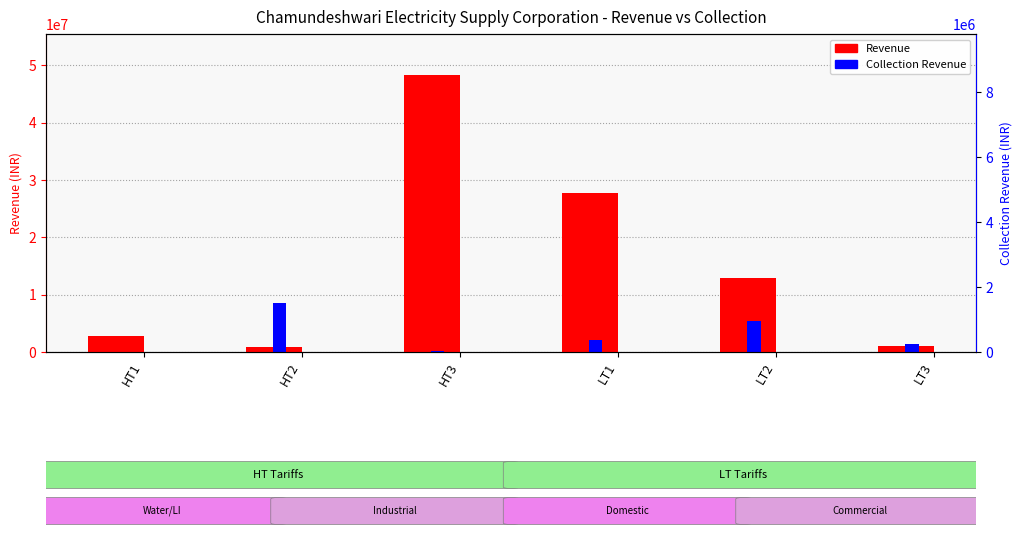

Reading right to left, extract all data points from this chart.

Revenue: 961786.9	12881846.8	27667341.1	48249698.5	904637.5	2860448.0
Collection Revenue: 1404251.9	5383595.2	2168265.5	127840.0	8506323.7	68757.0